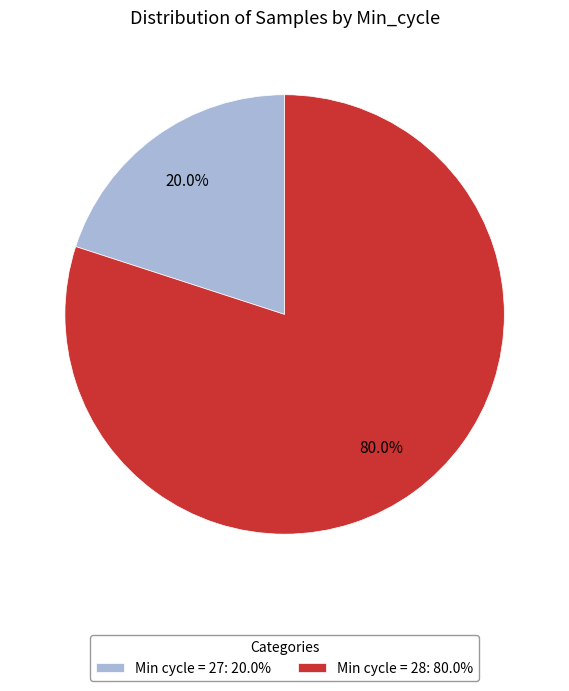

Combined, what portion of the pie is Min cycle = 28: 80.0% and Min cycle = 27: 20.0%?

100.0%